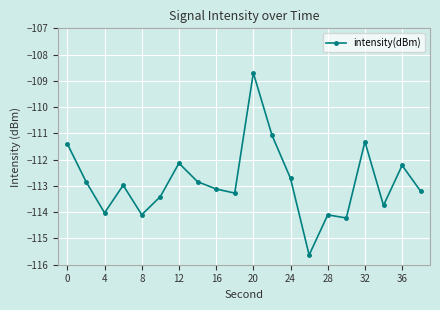

What is the difference between the maximum and minimum values?

6.9